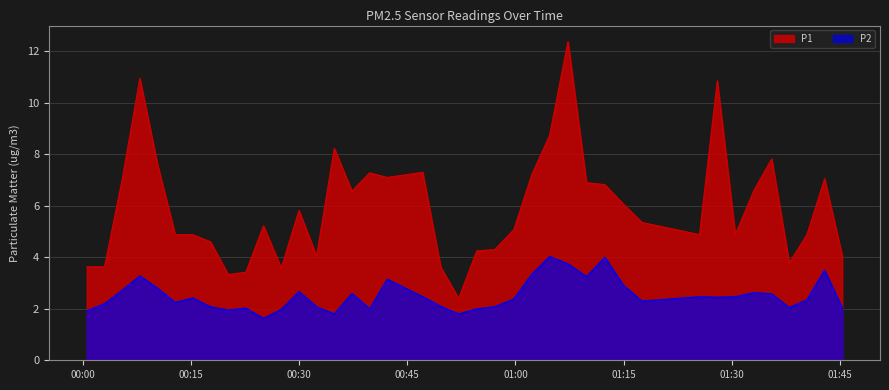

Which series has the largest total across all categories?

P1